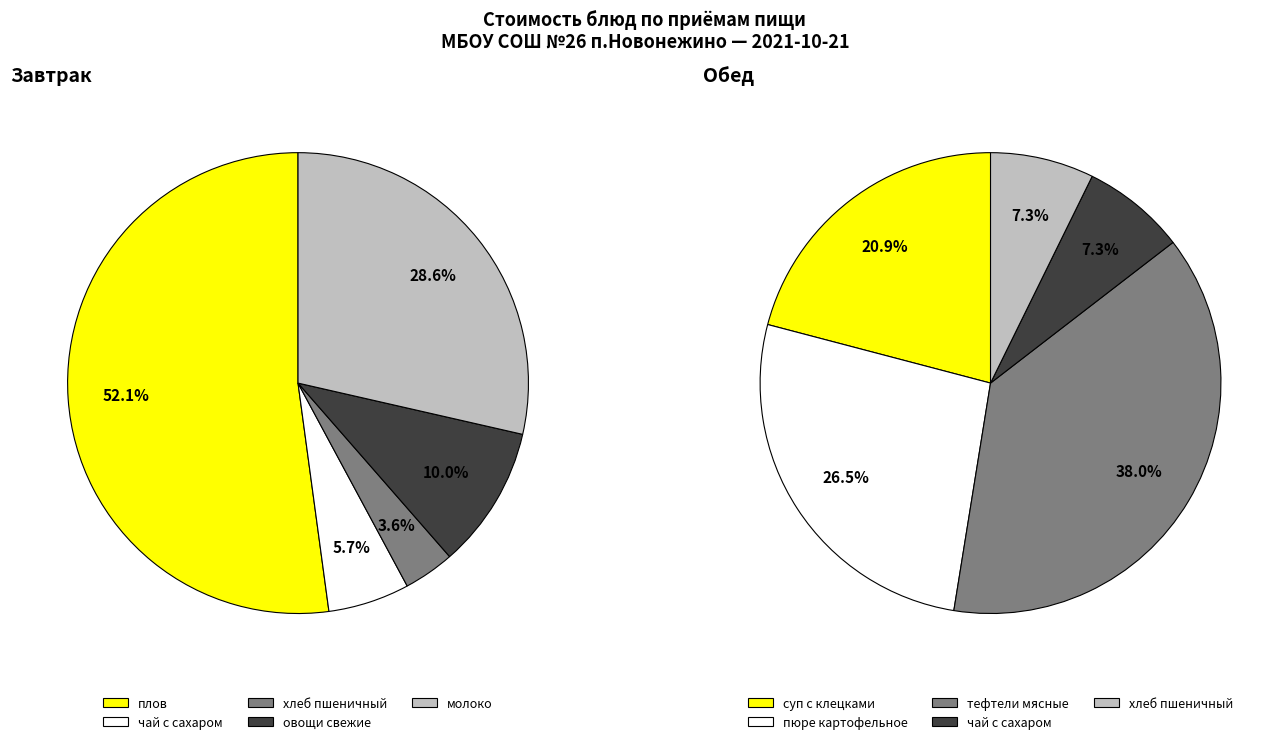

Between хлеб пшеничный (завтрак) and молоко, which is larger?

молоко